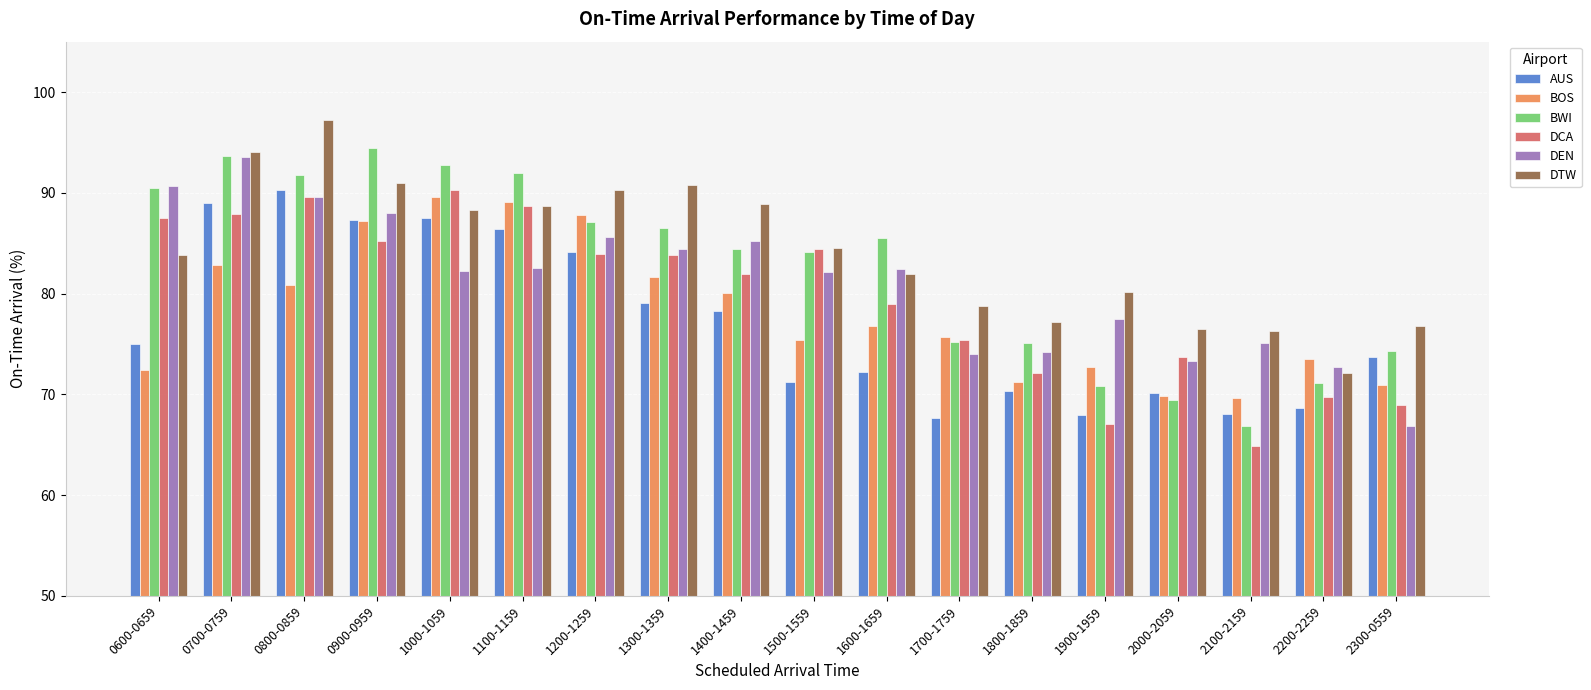

At 2100-2159, list the series in order from smallest to largest.

DCA, BWI, AUS, BOS, DEN, DTW